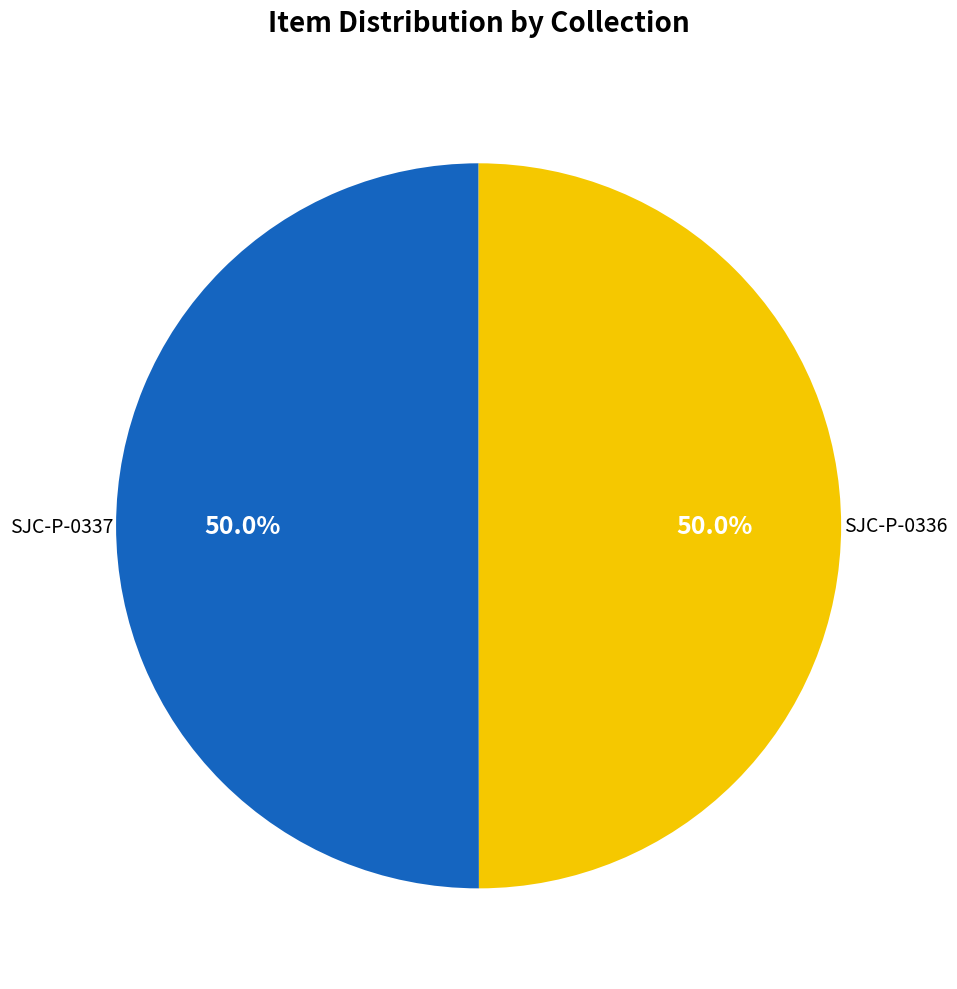

Is the sum of SJC-P-0336 and SJC-P-0337 greater than half?

Yes